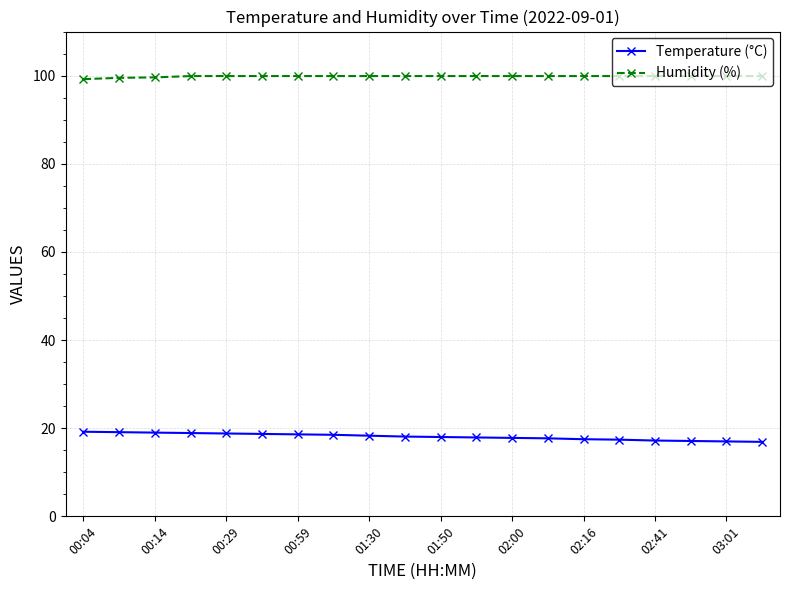

What is the difference between the maximum and minimum values in the Humidity (%) series?

0.7